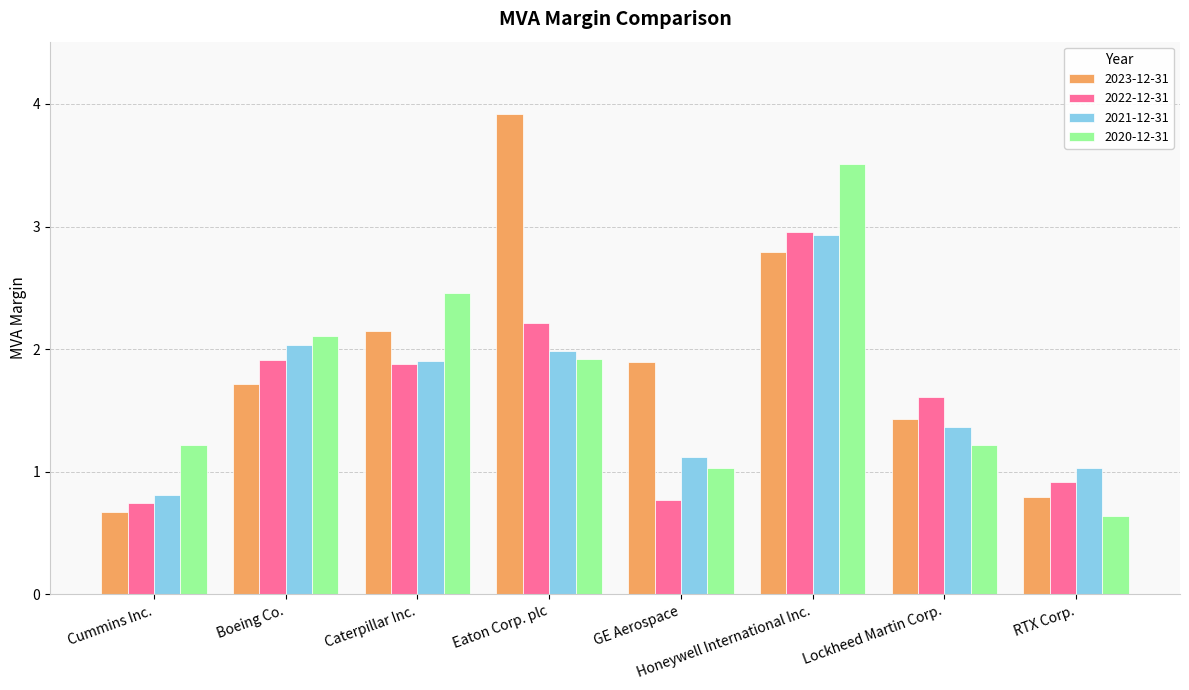

What are all the series names shown in the legend?

2023-12-31, 2022-12-31, 2021-12-31, 2020-12-31